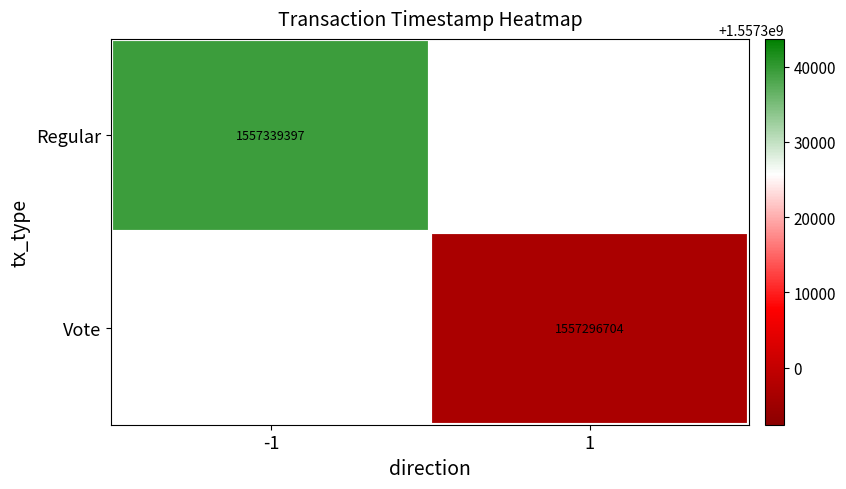

The value of Vote at 1 is 2591107243. True or false?

False